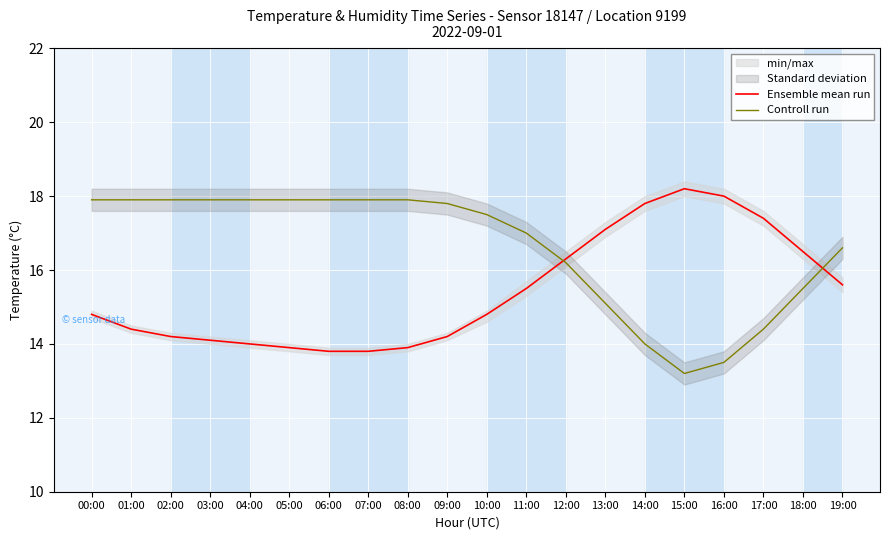

List the labels in order of Ensemble mean run value, smallest first.

06:00, 07:00, 05:00, 08:00, 04:00, 03:00, 02:00, 09:00, 01:00, 00:00, 10:00, 11:00, 19:00, 12:00, 18:00, 13:00, 17:00, 14:00, 16:00, 15:00